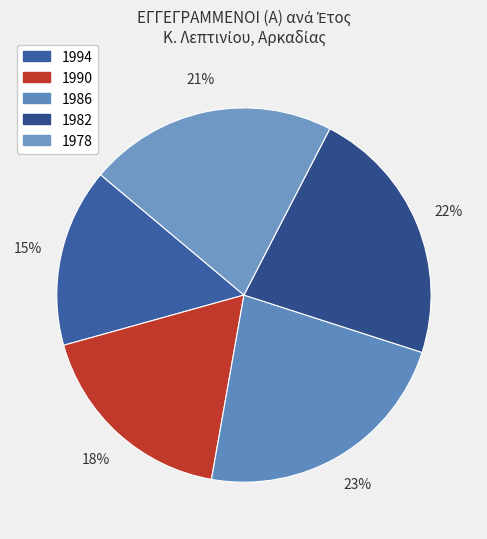

What is the total percentage of 1978 and 1990?

39.4%